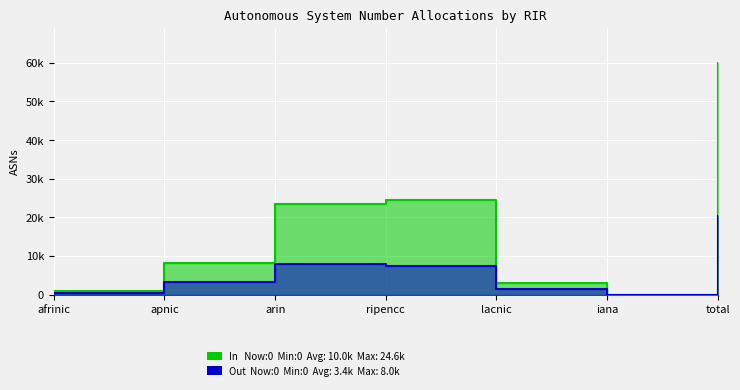

The In series shows 8104 at apnic. True or false?

True